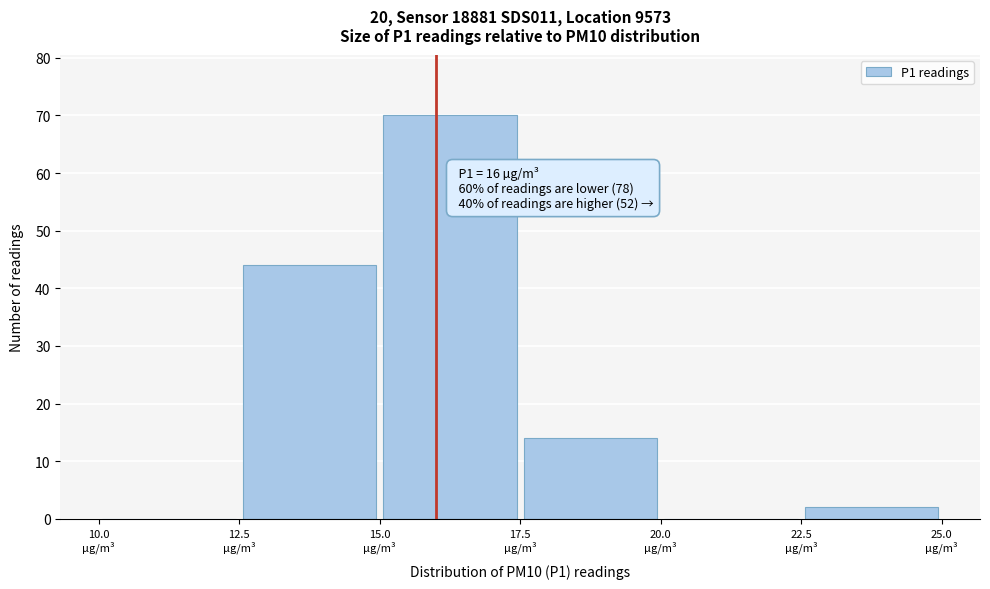

Which range on the x-axis has the tallest bar?

15.0 to 17.5